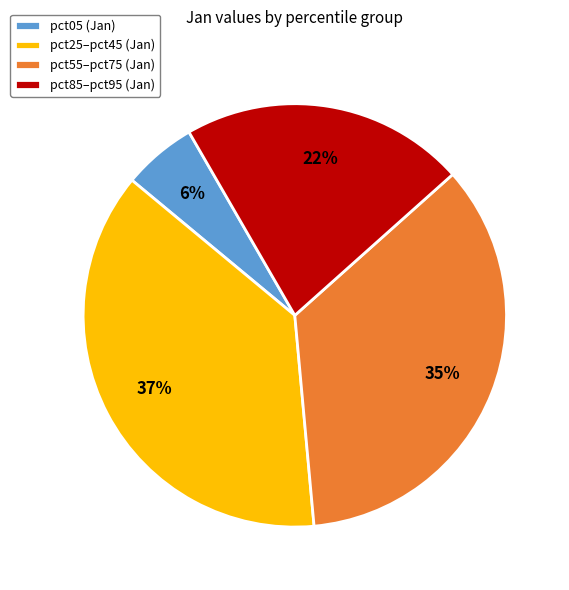

Which category has the smallest portion of the pie?

pct05 (Jan)